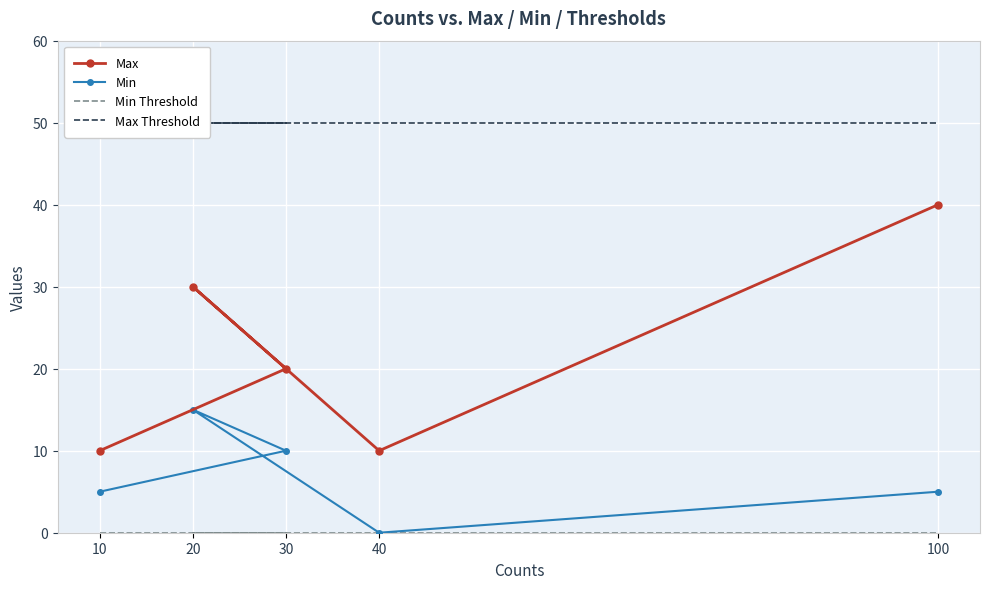

The value of Max Threshold at 10 is 50. True or false?

True